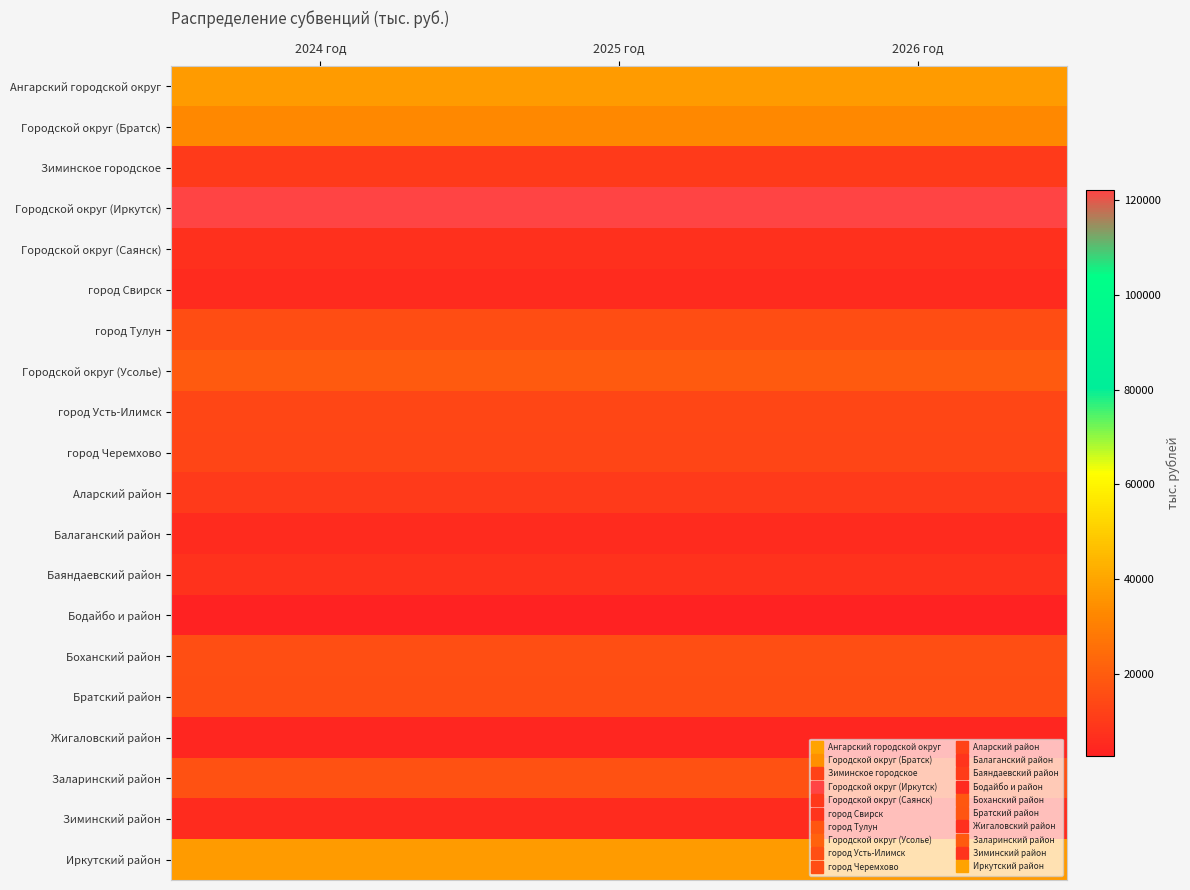

Reading left to right, what are all the values shown in this chart?

Ангарский городской округ: 2024 год=37620.5	2025 год=37620.5	2026 год=37620.5
Городской округ (Братск): 2024 год=32828.5	2025 год=32828.5	2026 год=32828.5
Зиминское городское: 2024 год=9908.0	2025 год=9908.0	2026 год=9908.0
Городской округ (Иркутск): 2024 год=122140.7	2025 год=122140.7	2026 год=122140.7
Городской округ (Саянск): 2024 год=7033.8	2025 год=7033.8	2026 год=7033.8
город Свирск: 2024 год=5690.4	2025 год=5690.4	2026 год=5690.4
город Тулун: 2024 год=15481.8	2025 год=15481.8	2026 год=15481.8
Городской округ (Усолье): 2024 год=19222.2	2025 год=19222.2	2026 год=19222.2
город Усть-Илимск: 2024 год=13452.0	2025 год=13452.0	2026 год=13452.0
город Черемхово: 2024 год=13197.2	2025 год=13197.2	2026 год=13197.2
Аларский район: 2024 год=10010.4	2025 год=10010.4	2026 год=10010.4
Балаганский район: 2024 год=5705.2	2025 год=5705.2	2026 год=5705.2
Баяндаевский район: 2024 год=7813.5	2025 год=7813.5	2026 год=7813.5
Бодайбо и район: 2024 год=2697.7	2025 год=2697.7	2026 год=2697.7
Боханский район: 2024 год=16026.9	2025 год=16026.9	2026 год=16026.9
Братский район: 2024 год=15445.9	2025 год=15445.9	2026 год=15445.9
Жигаловский район: 2024 год=4211.5	2025 год=4211.5	2026 год=4211.5
Заларинский район: 2024 год=16761.3	2025 год=16761.3	2026 год=16761.3
Зиминский район: 2024 год=5598.9	2025 год=5598.9	2026 год=5598.9
Иркутский район: 2024 год=37433.7	2025 год=37433.7	2026 год=37433.7